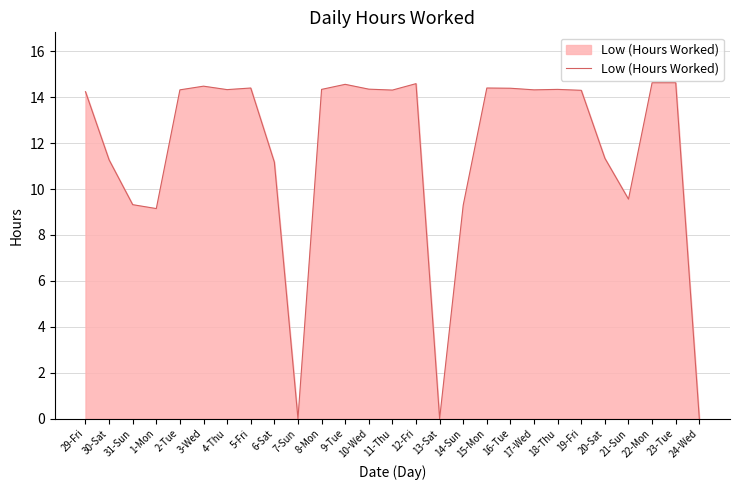

What position from the right is 31-Sun?

25